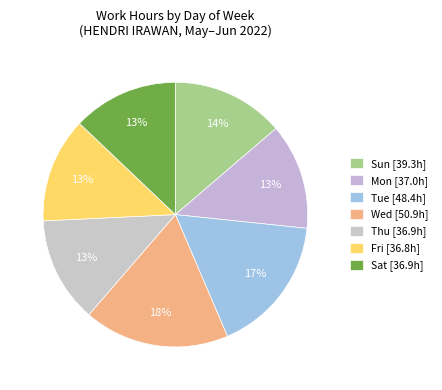

How many segments does this pie chart have?

7